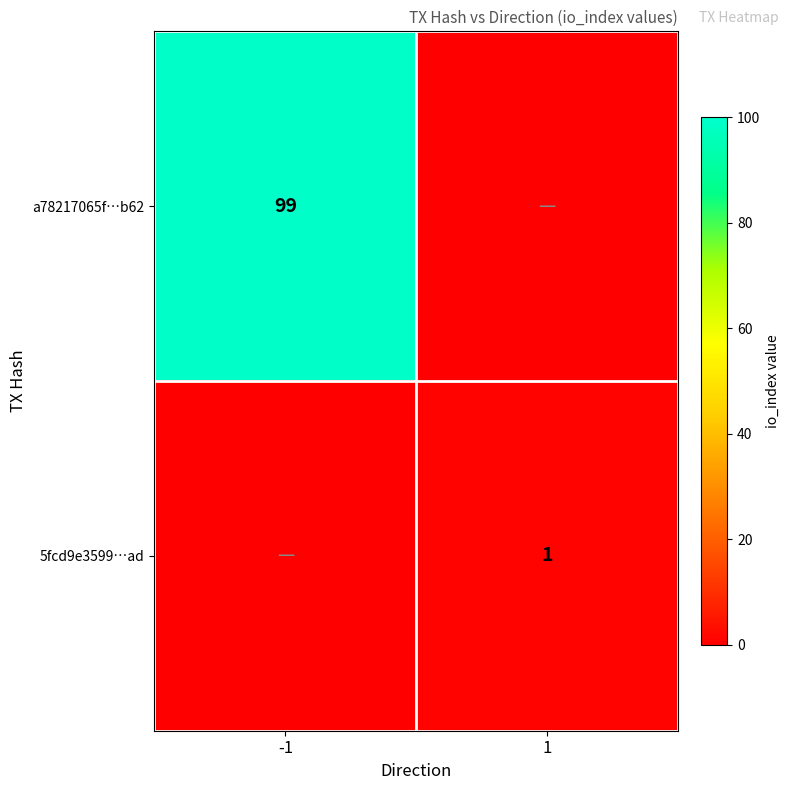

Is it true that a78217065f…b62 equals 99 at -1?

True